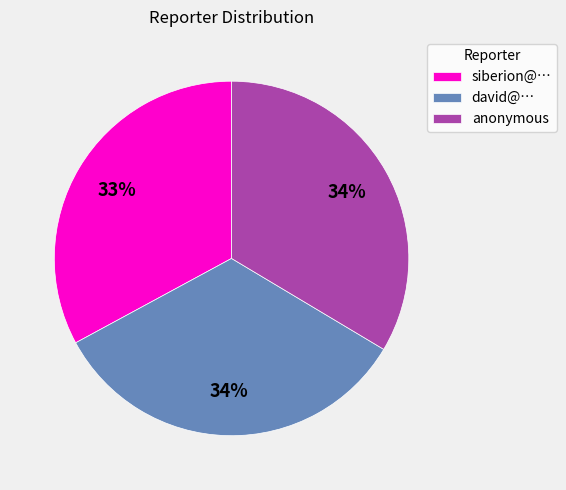

Does david@… represent more than half of the total?

No